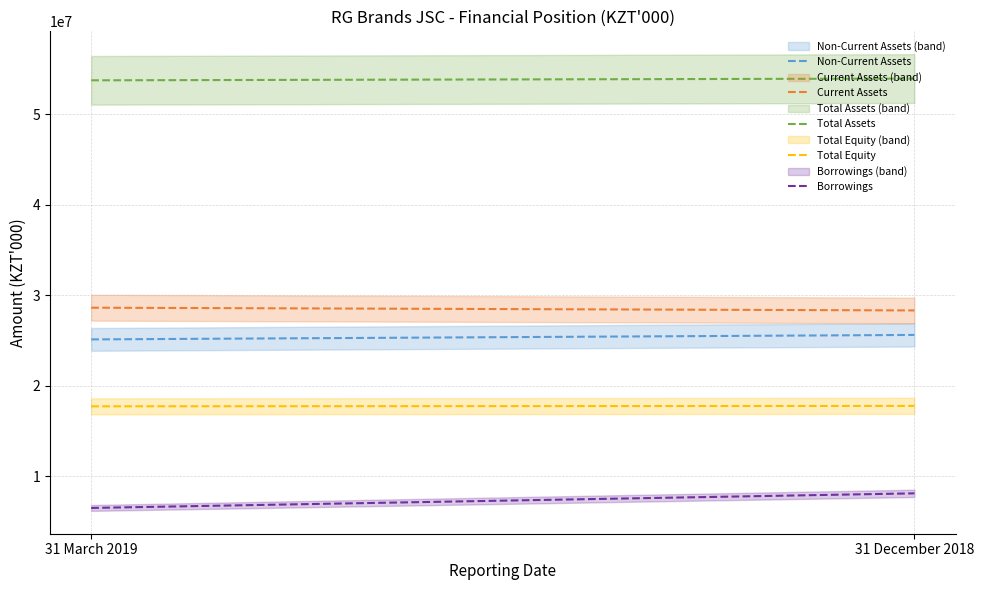

How many data points in Non-Current Assets are less than 25618184?

1